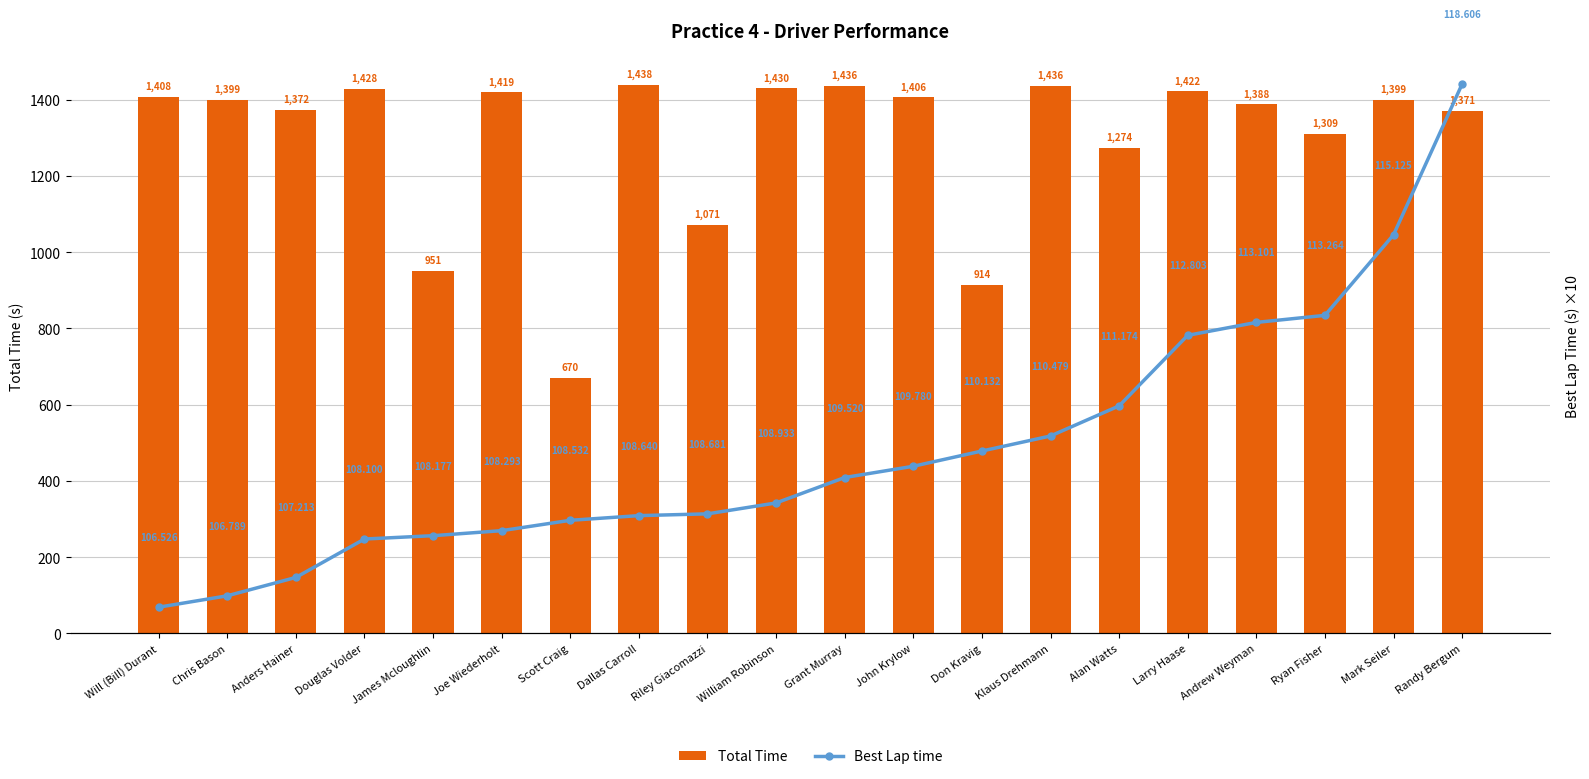

The value of Best Lap time at Anders Hainer is 667.2. True or false?

False